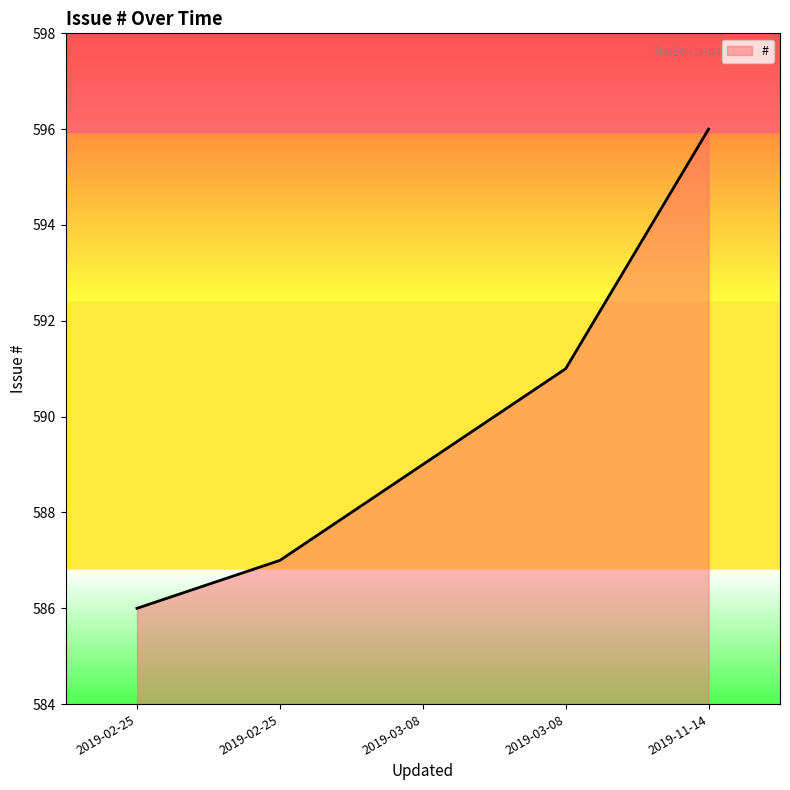

At which label does the data first exceed 589?

2019-03-08 13:20